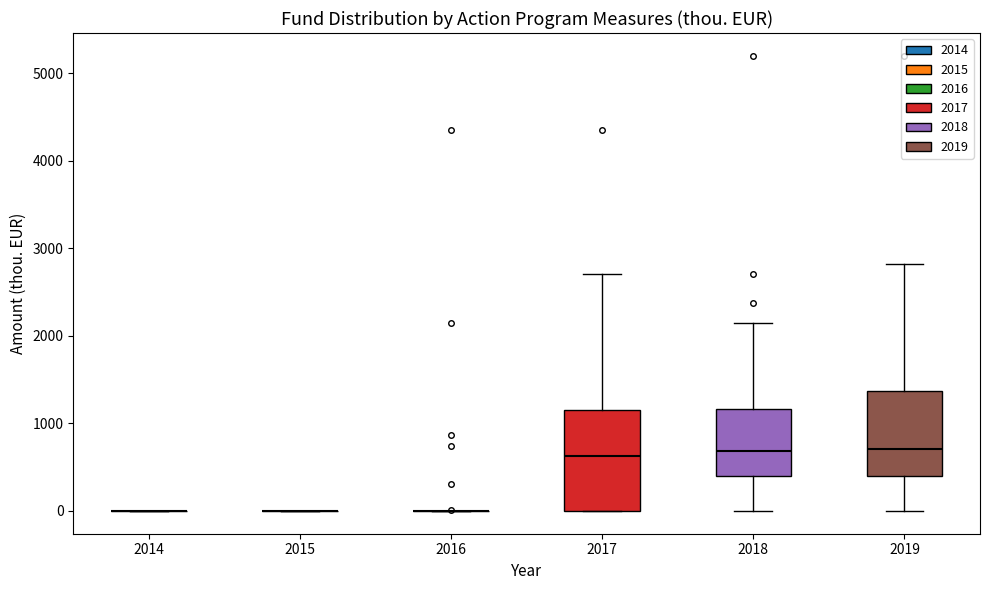

Reading left to right, read every box against the y-axis: the position of its median line, the range the box covers, and the ends of its whiskers. The values are not printed on the chart, so give them approximately, as read against the axis.

2014: box collapsed to a line at 0, whiskers 0 to 0
2015: box collapsed to a line at 0, whiskers 0 to 0
2016: box collapsed to a line at 0, whiskers 0 to 0
2017: median 600, box 0 to 1200, whiskers 0 to 2700
2018: median 700, box 400 to 1200, whiskers 0 to 2100
2019: median 700, box 400 to 1400, whiskers 0 to 2800